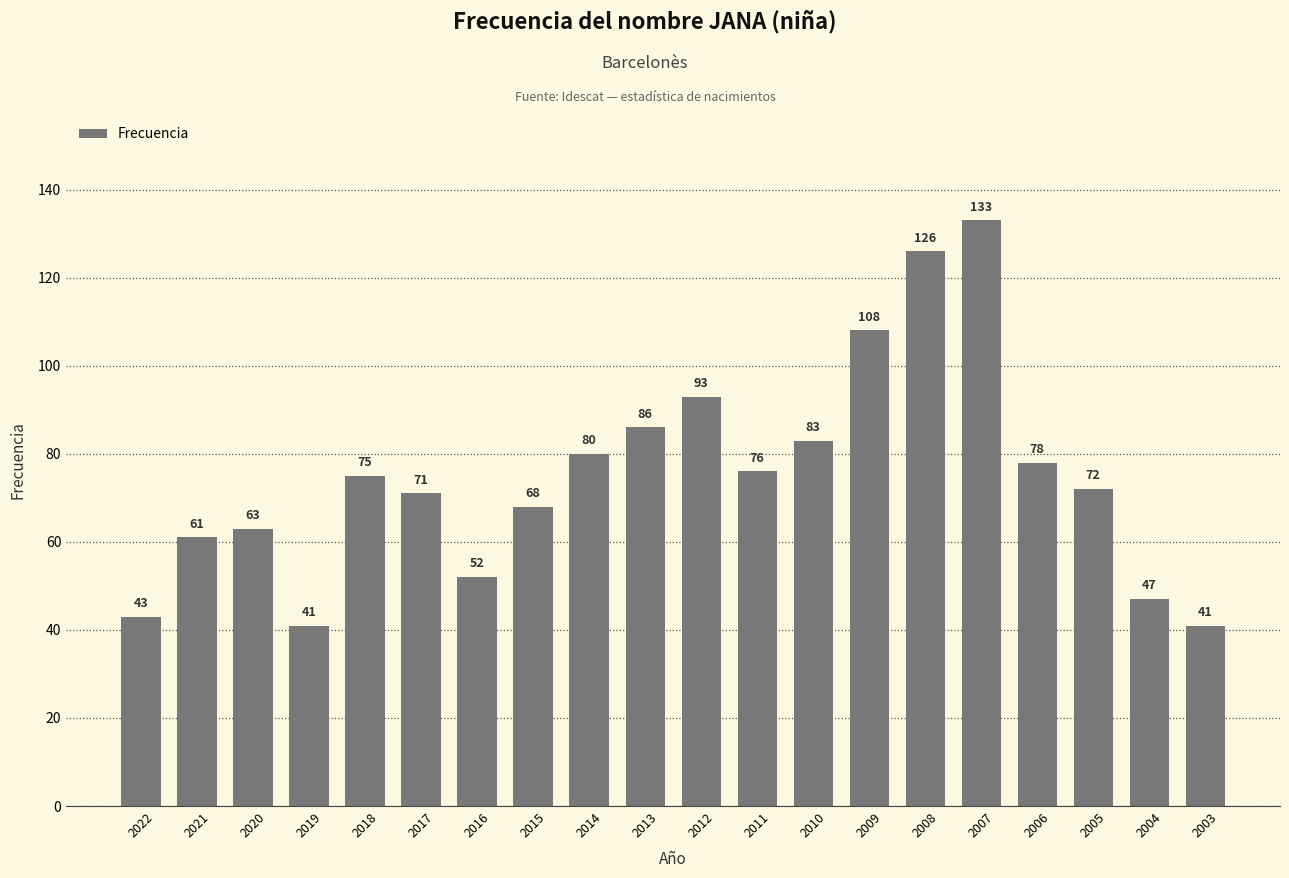

At which category does the chart reach its peak across all series?

2007